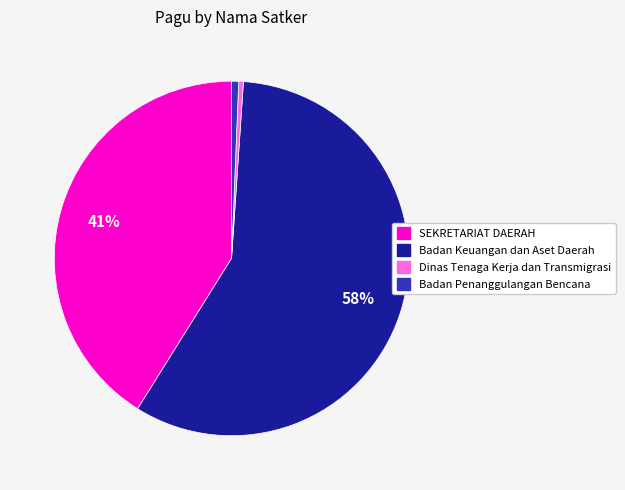

Combined, do Badan Penanggulangan Bencana and SEKRETARIAT DAERAH account for over 50%?

No